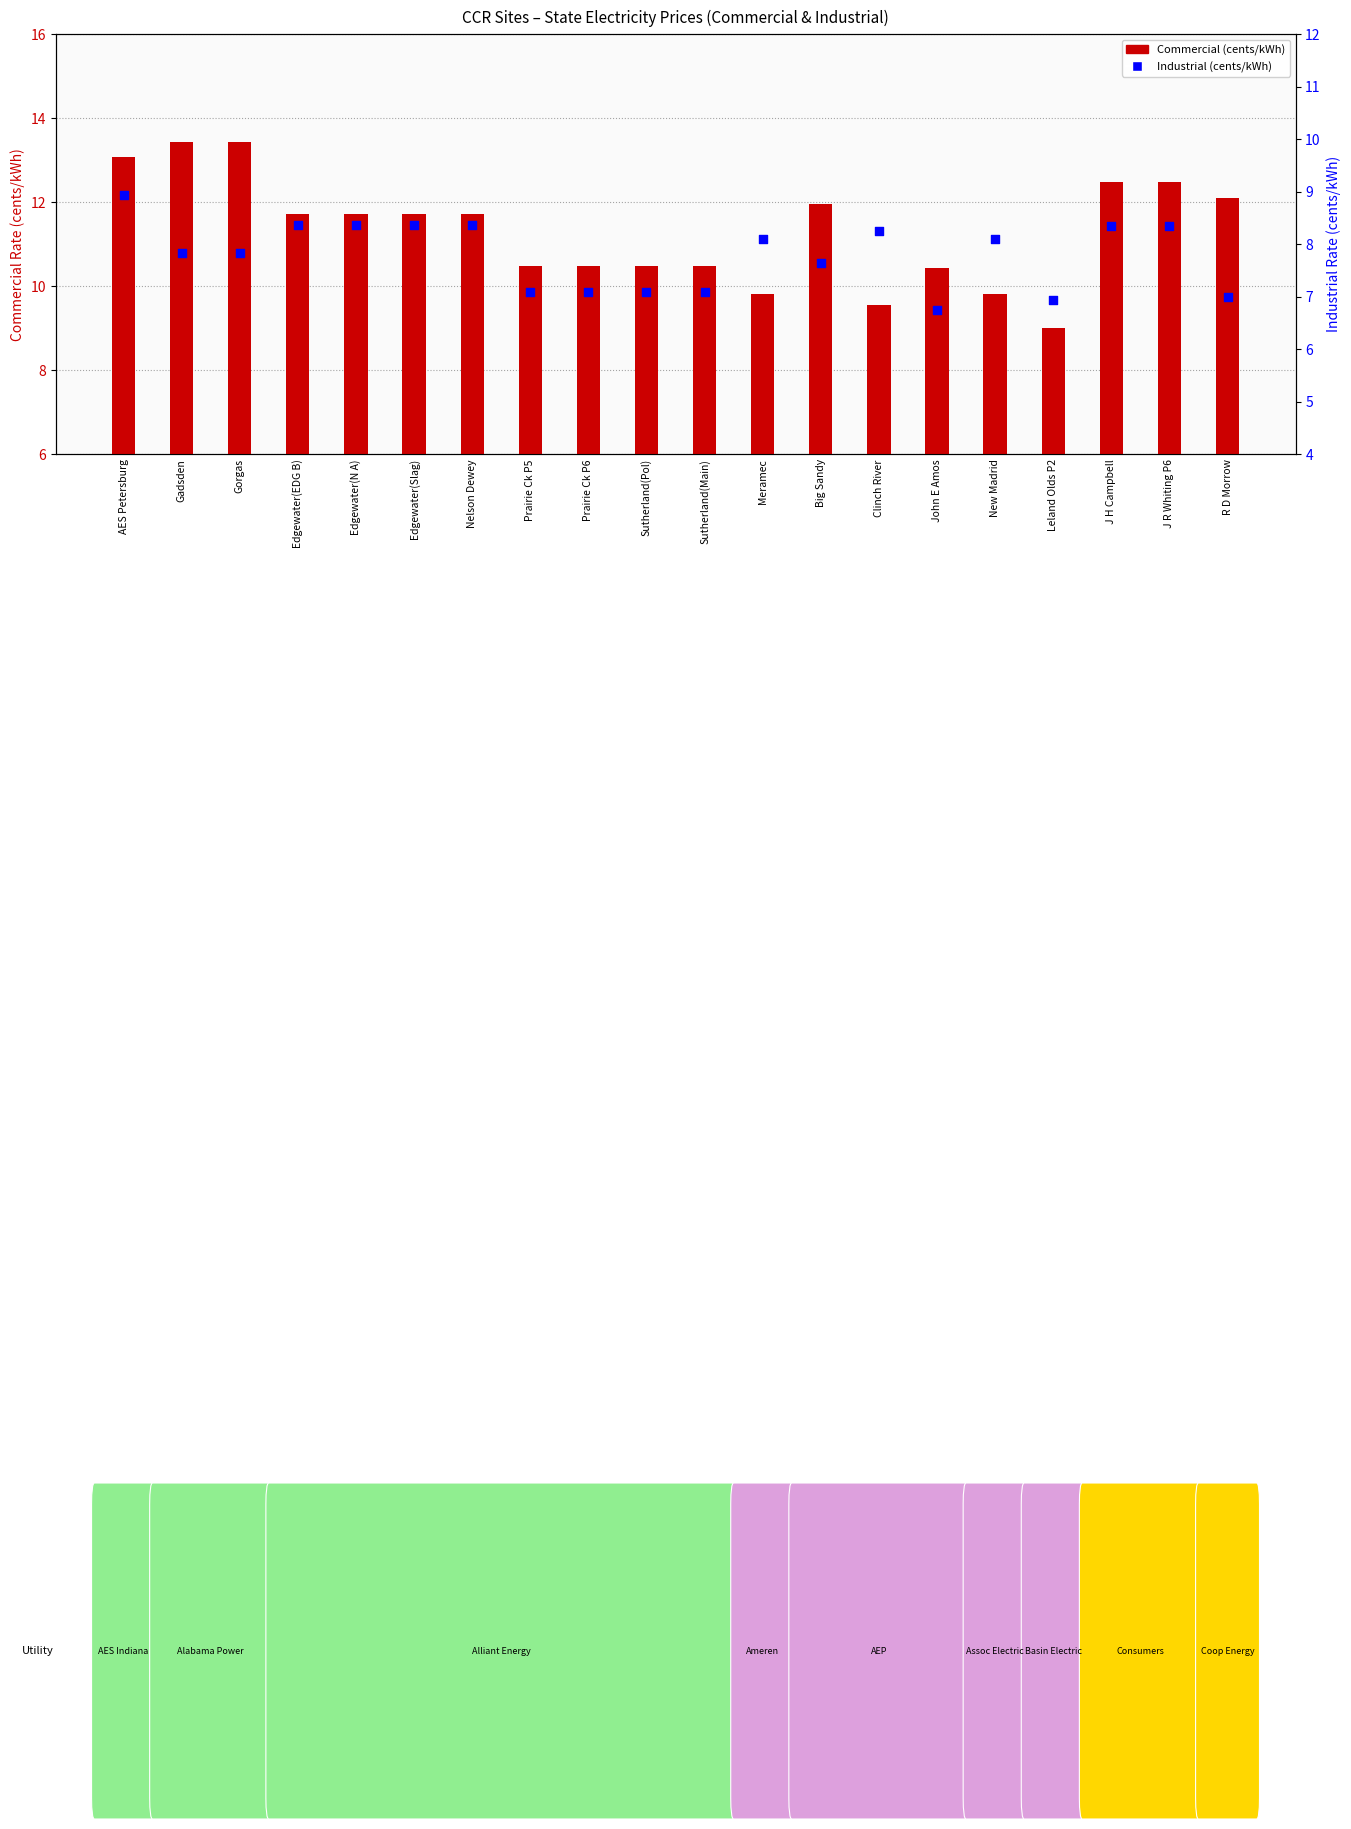

Is the value of Commercial (cents/kWh) at Edgewater(N A) greater than the value of Industrial (cents/kWh) at Leland Olds P2?

Yes